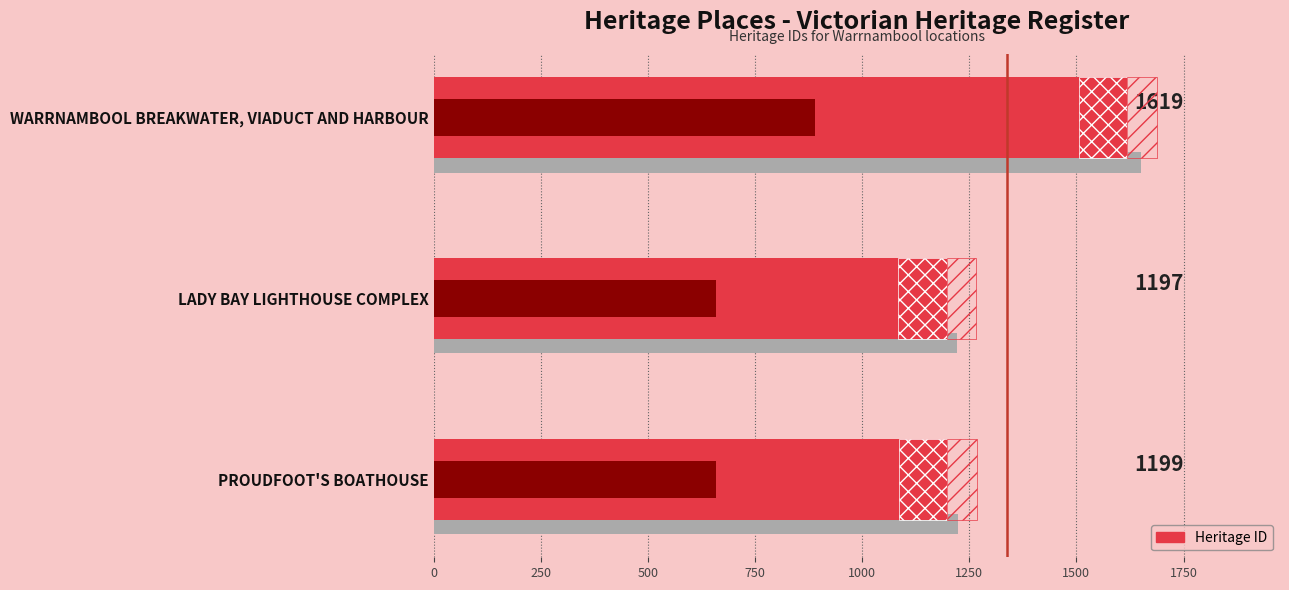

Reading left to right, extract all data points from this chart.

1199	1197	1619